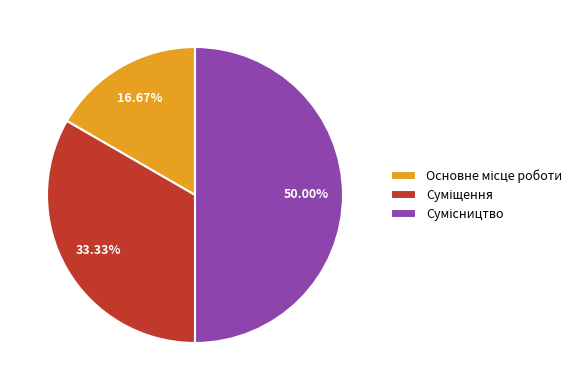

To the nearest percent, what portion does Основне місце роботи represent?

17%